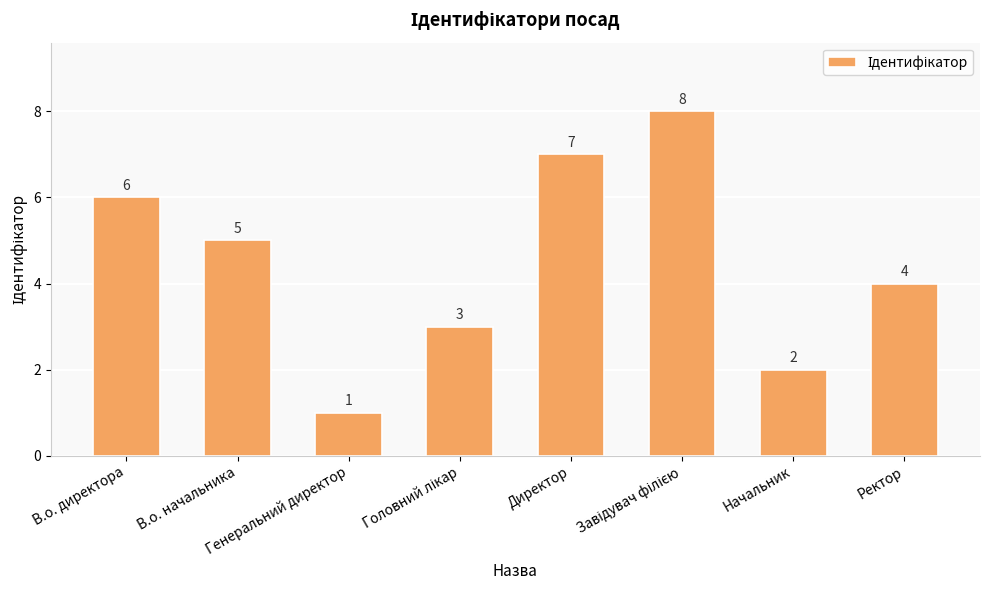

What is the value of the 5th bar from the left?

7